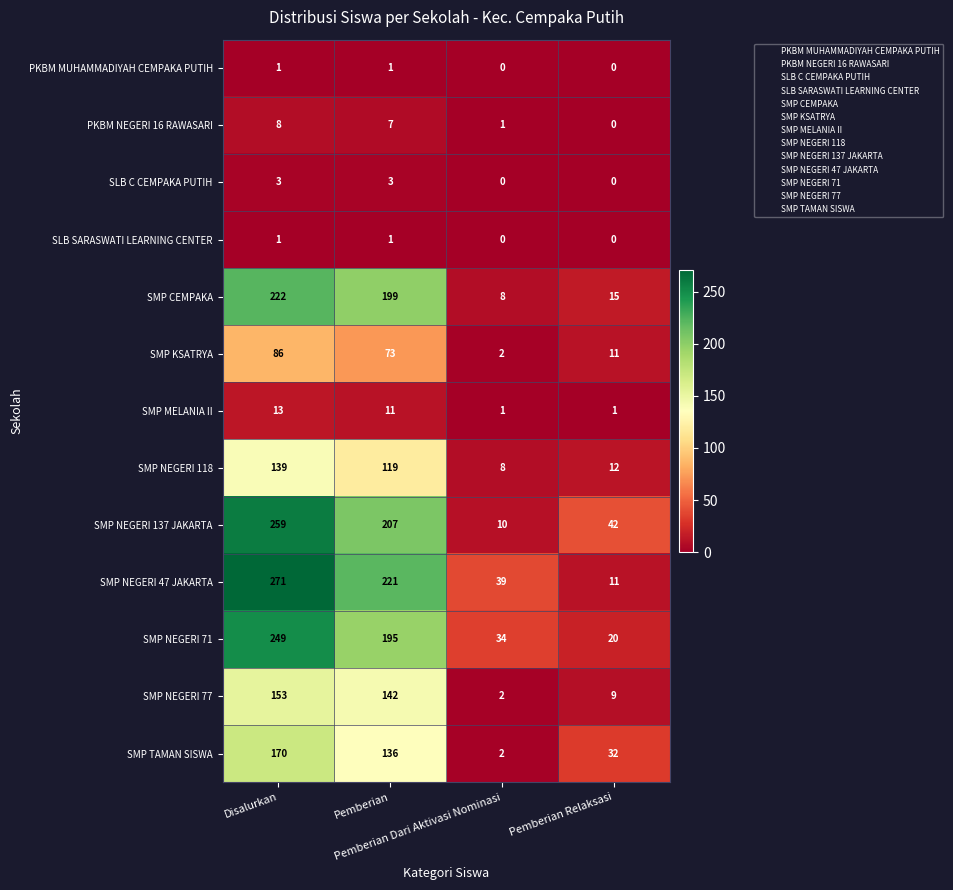

How many SMP NEGERI 137 JAKARTA values are between 42 and 259?

3